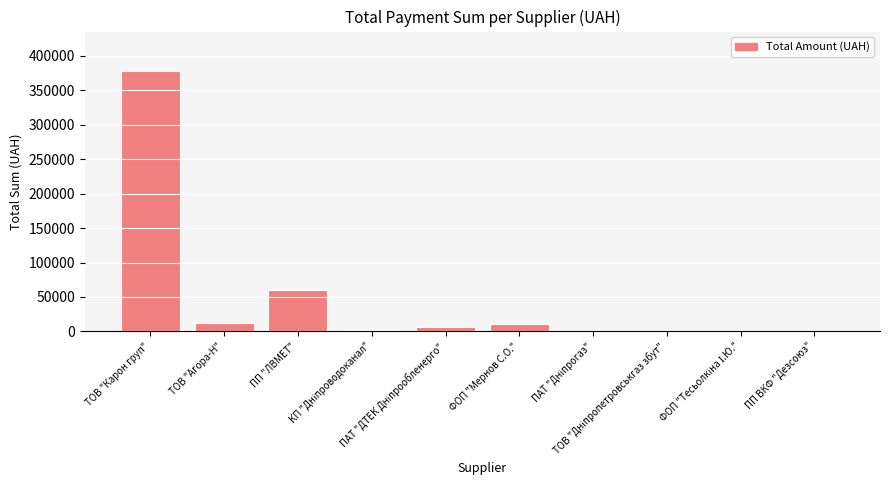

What is the sum of all values?

472890.4